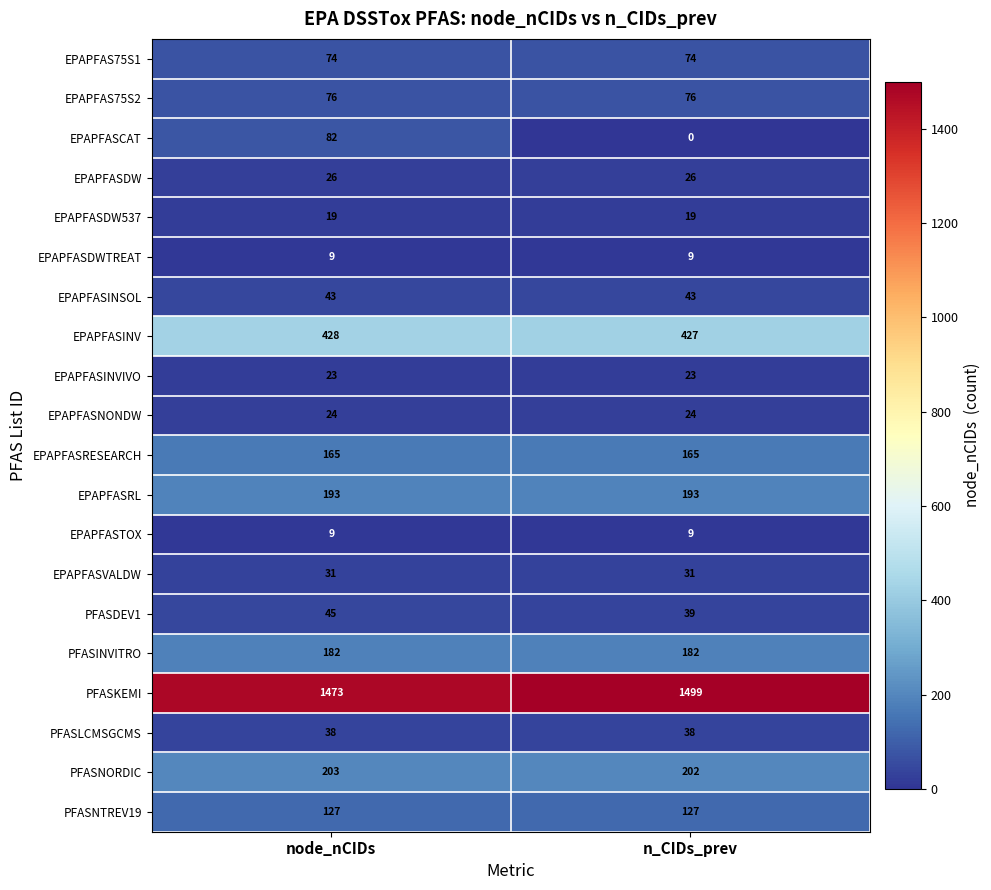

What is the sum of all PFASLCMSGCMS values?

76